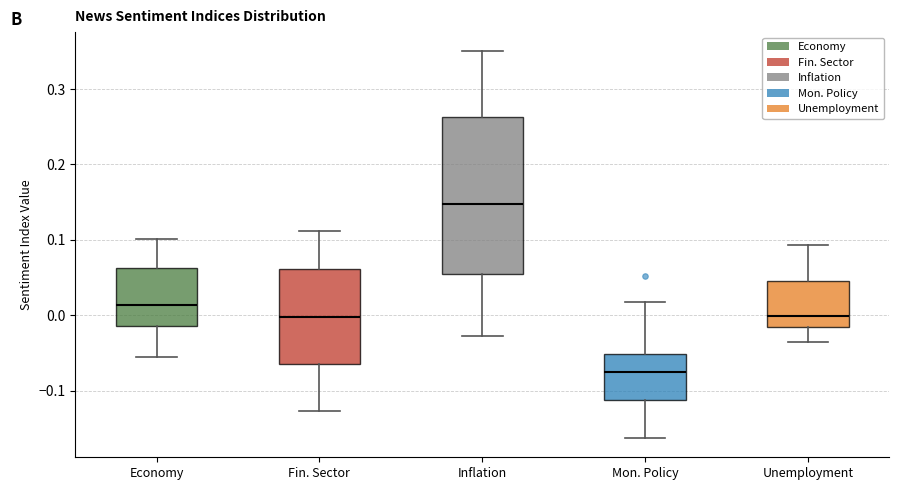

Reading left to right, transcribe this box plot: for each box, give where its median line is, the range the box spans, and where its two whiskers end, as read against the y-axis. The values are not printed on the chart, so give them approximately, as read against the axis.

Economy: median 0.01, box -0.01 to 0.06, whiskers -0.06 to 0.10
Fin. Sector: median 0.00, box -0.06 to 0.06, whiskers -0.13 to 0.11
Inflation: median 0.15, box 0.06 to 0.26, whiskers -0.03 to 0.35
Mon. Policy: median -0.08, box -0.11 to -0.05, whiskers -0.16 to 0.02
Unemployment: median 0.00, box -0.02 to 0.05, whiskers -0.04 to 0.09